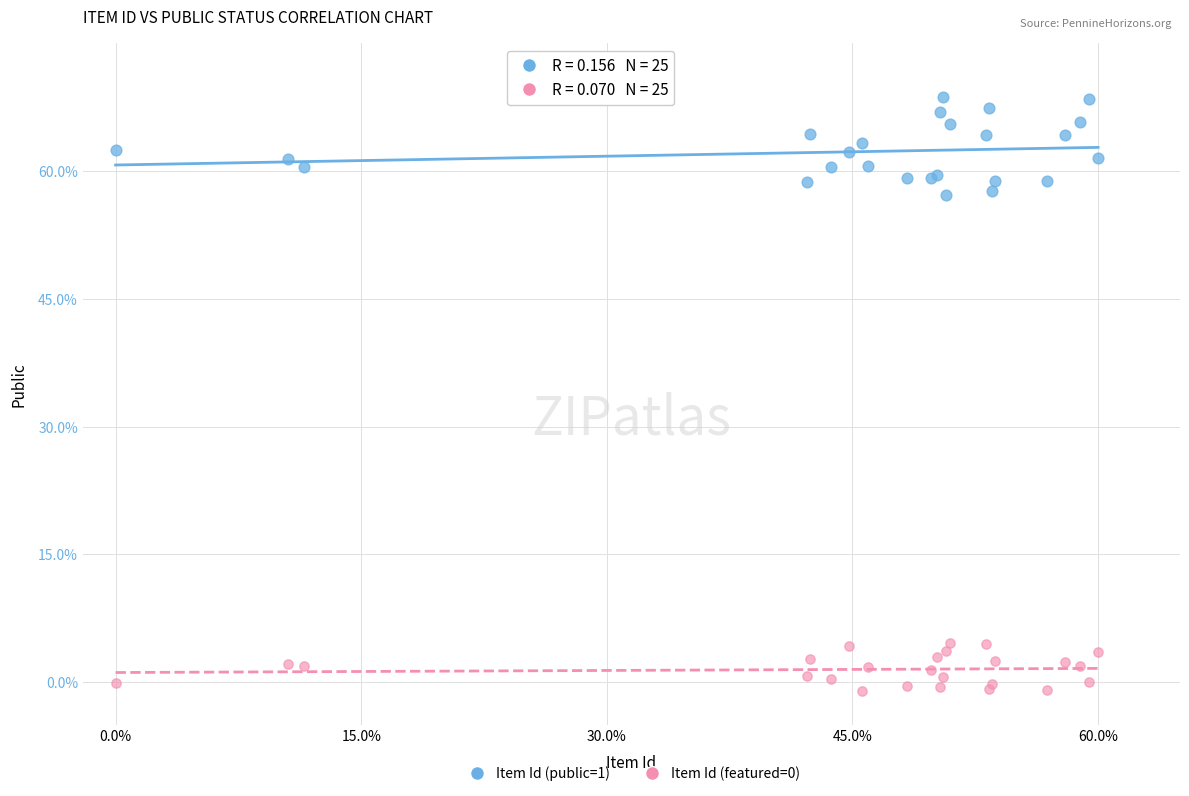

Which series has the widest spread of Y values?

Item Id (public=1)